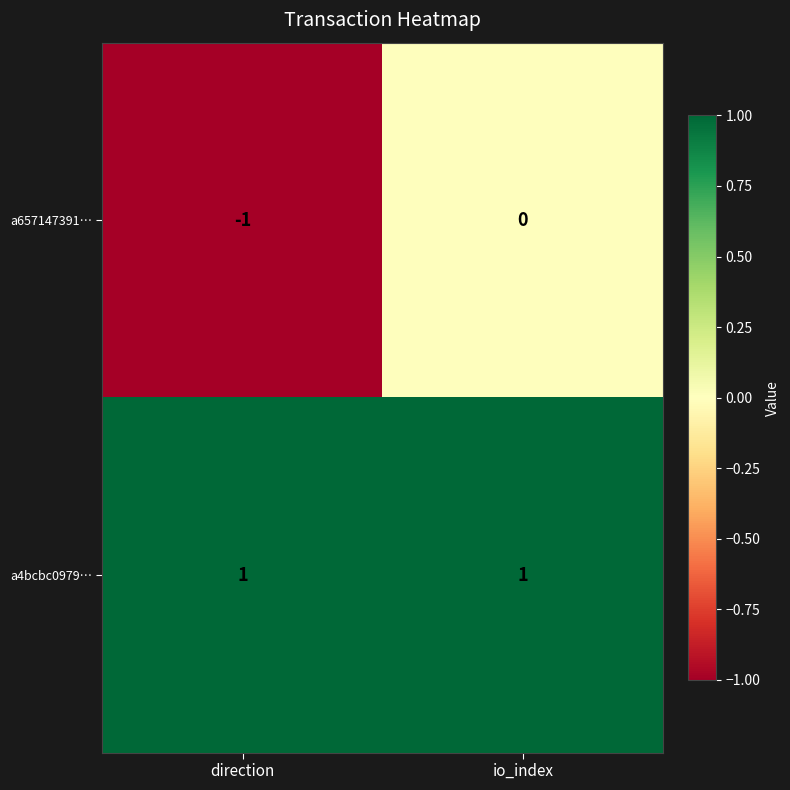

At which category is the sum across all series the highest?

io_index